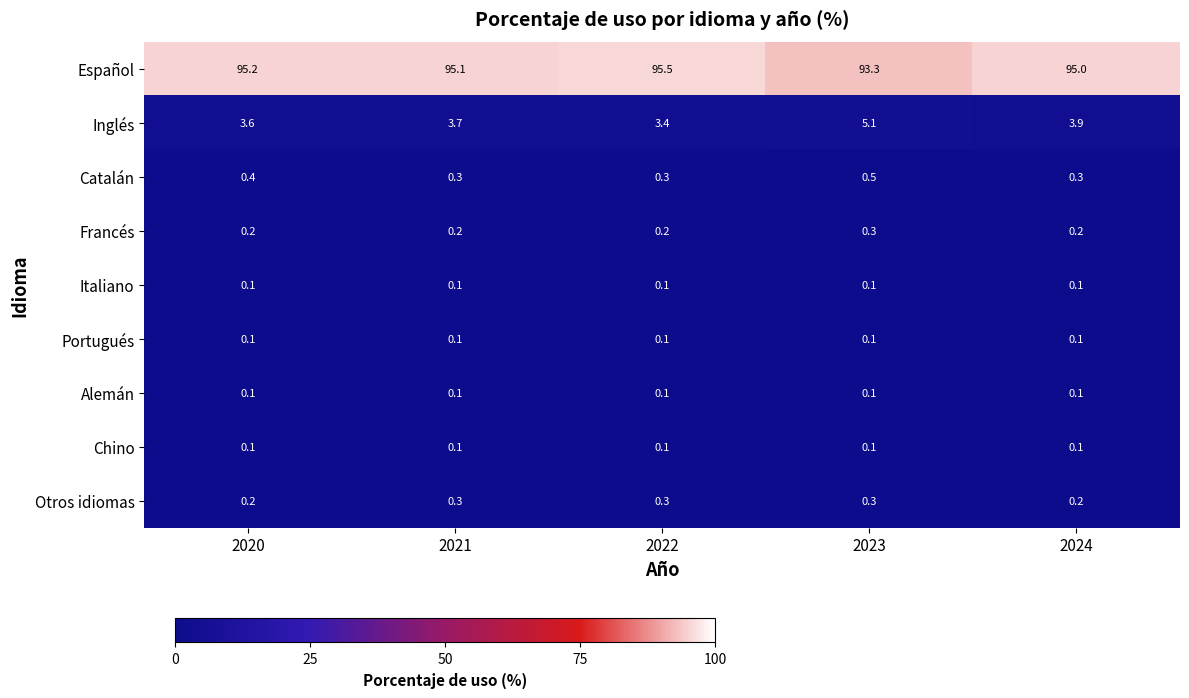

Which series has the widest spread of values?

Español